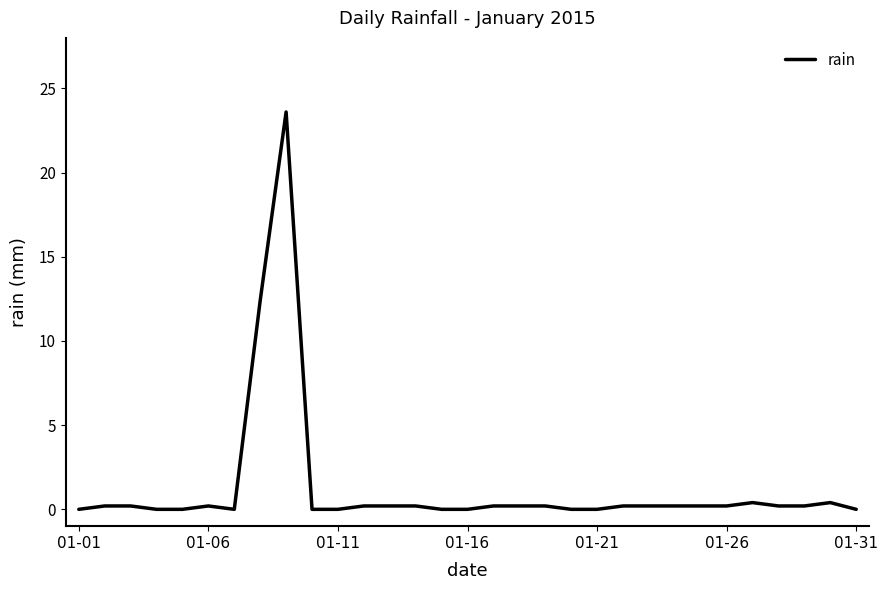

What is the difference between the maximum and minimum values?

23.6